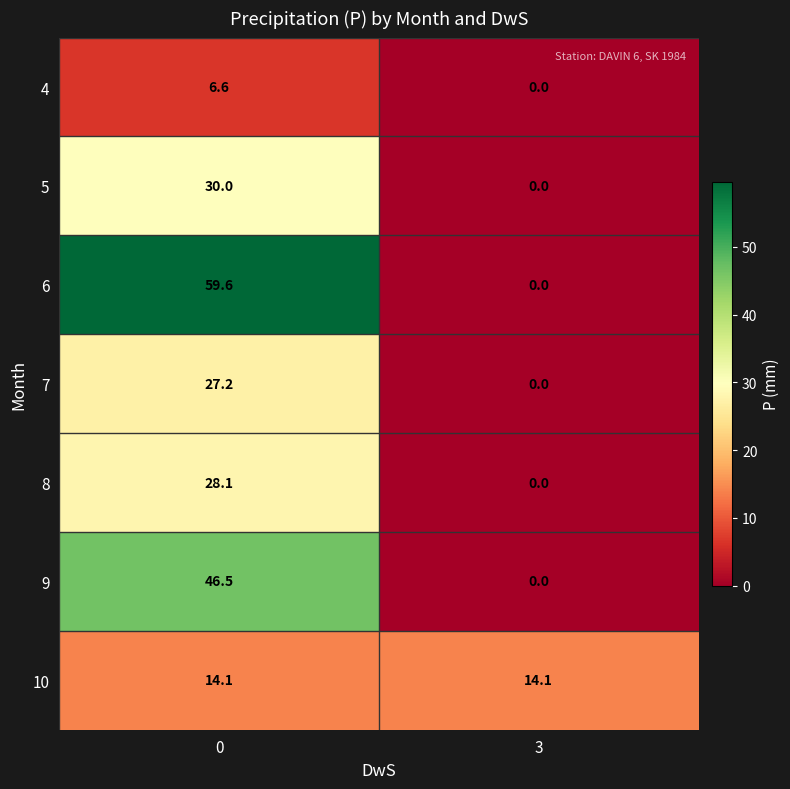

What is the maximum value shown in the chart?

59.6